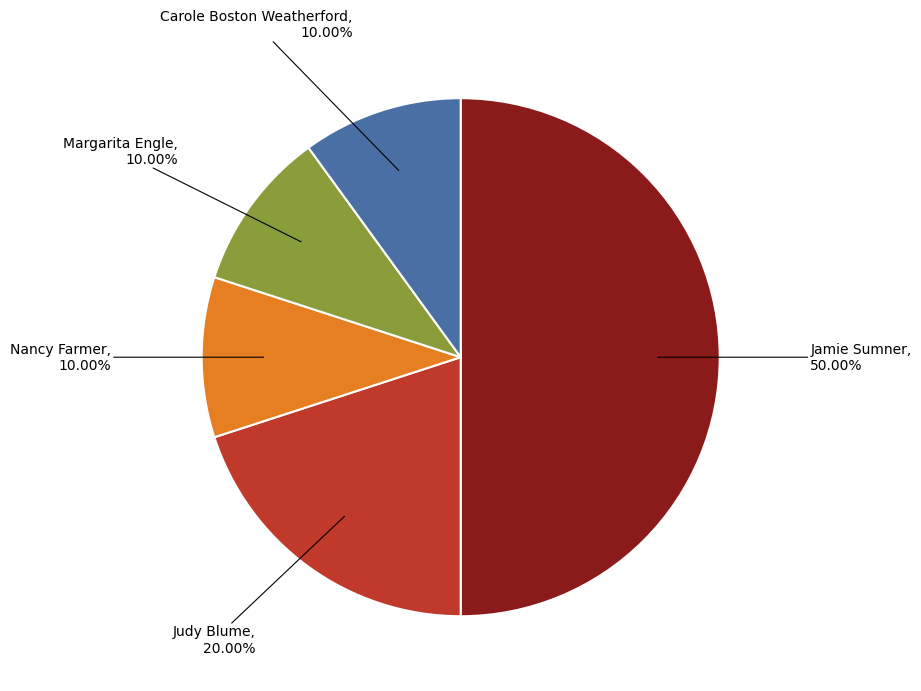

How many slices are in this pie chart?

5